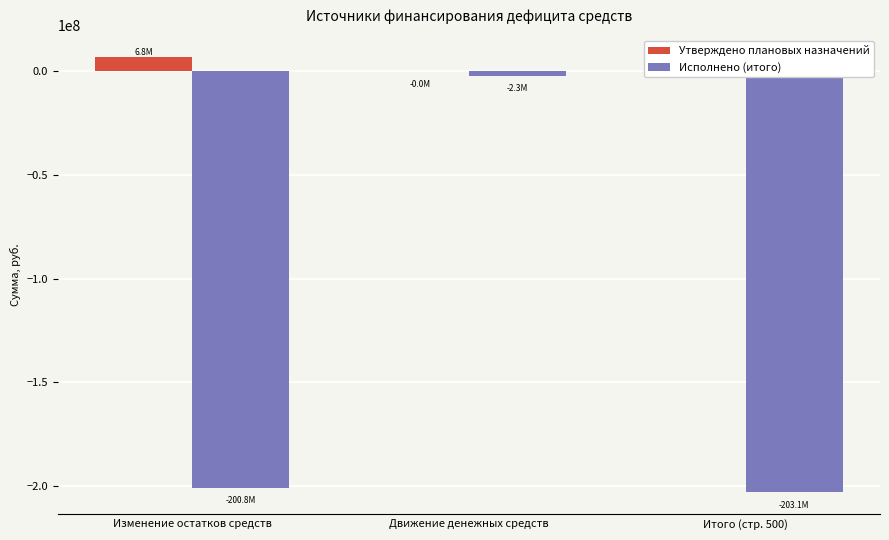

What is the average value of the Исполнено (итого) series?

-135398989.1